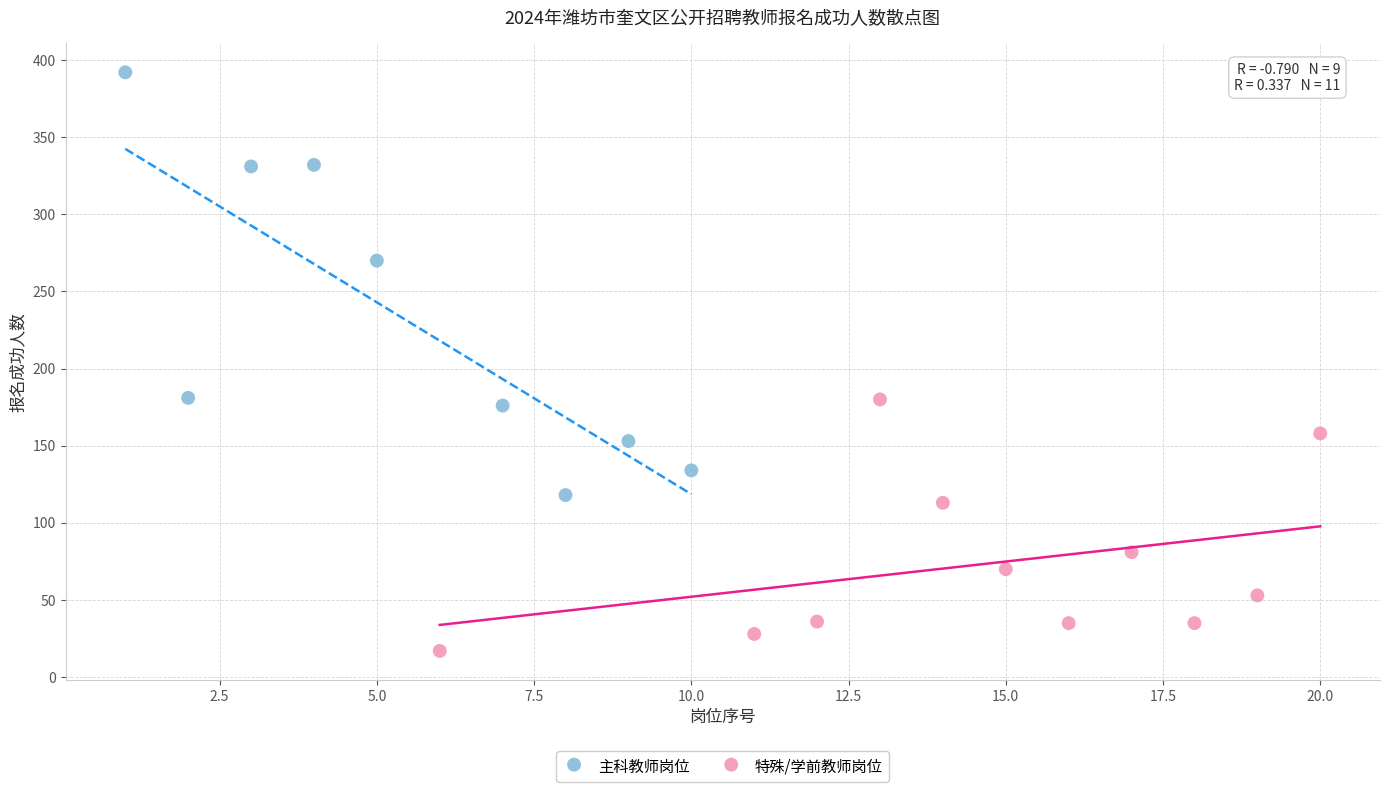

Which series contains the lowest Y value?

特殊/学前教师岗位